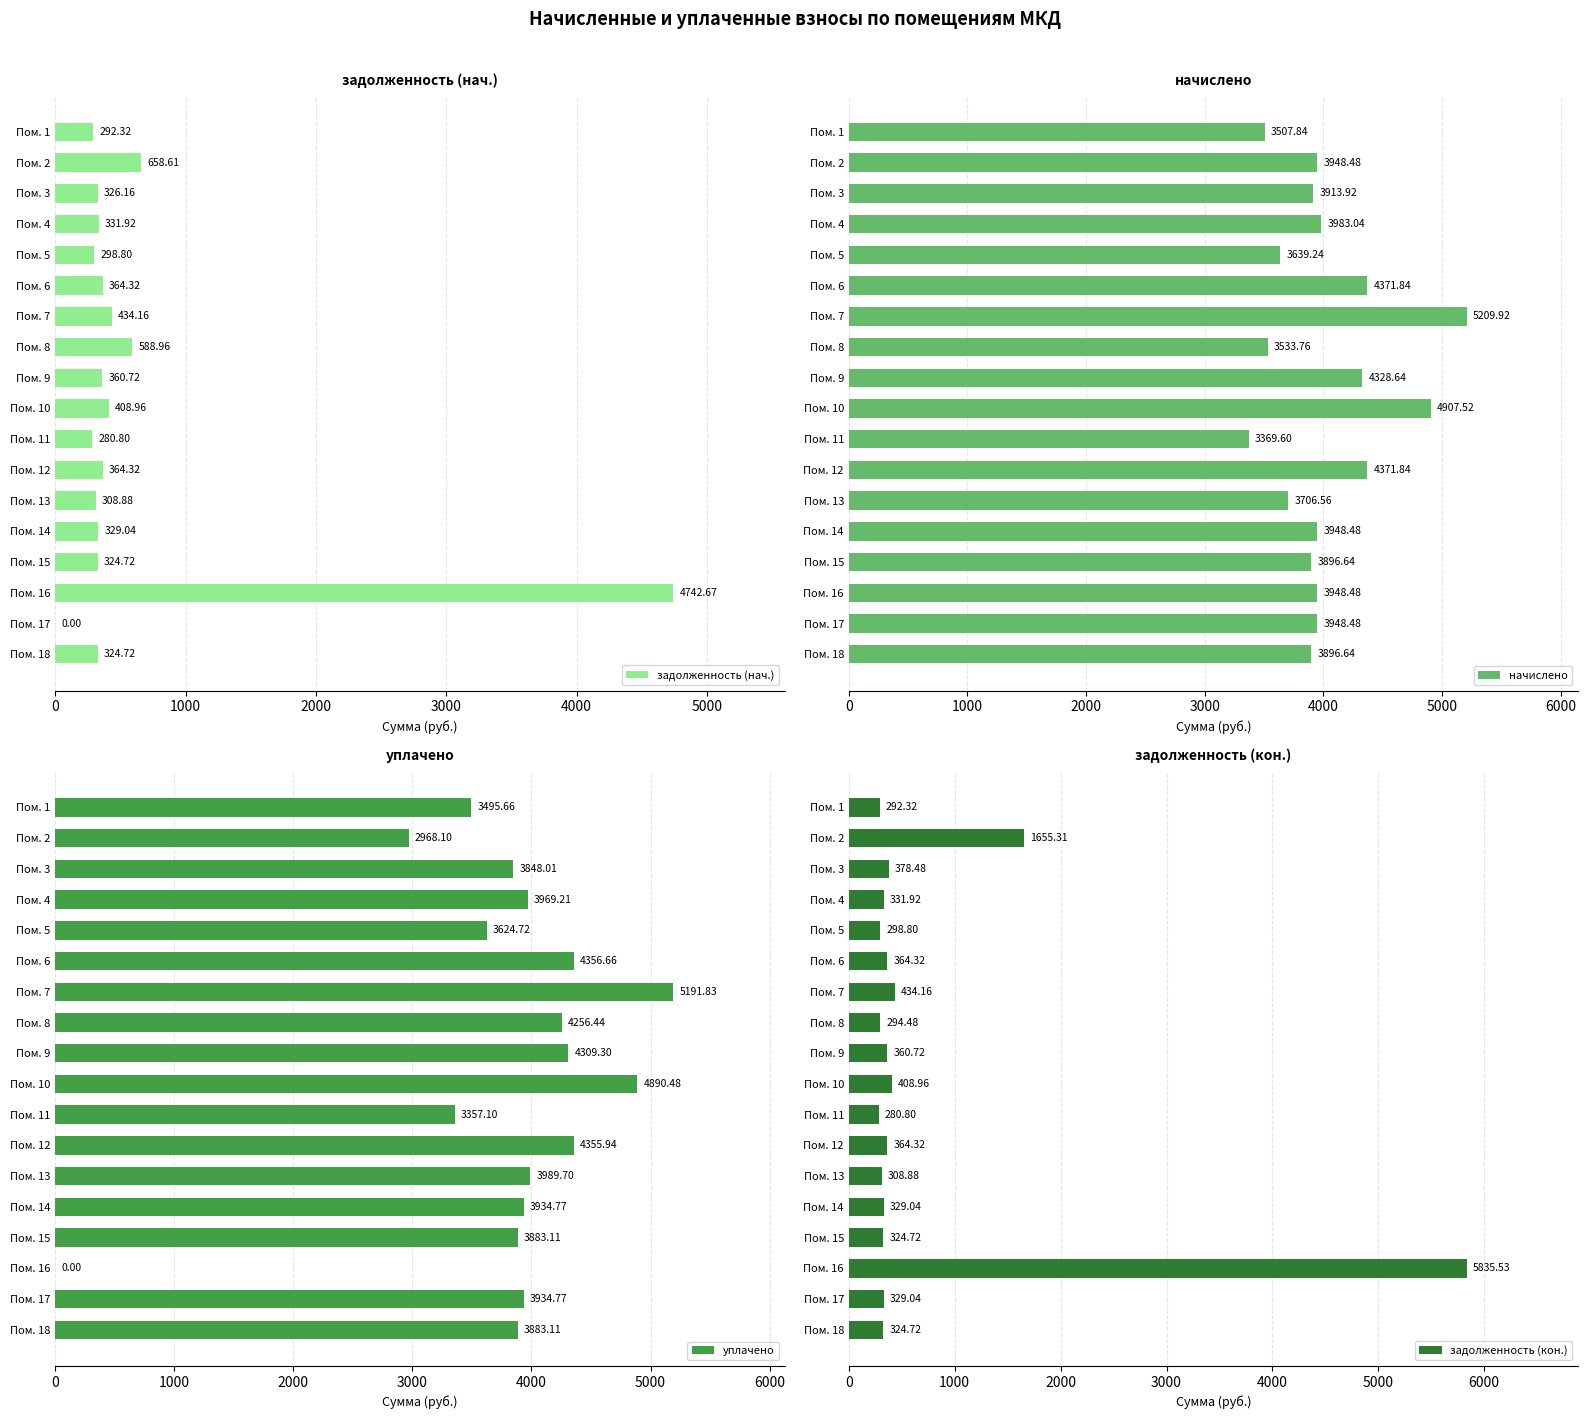

What is the difference between the maximum and minimum values in the начислено series?

1840.3